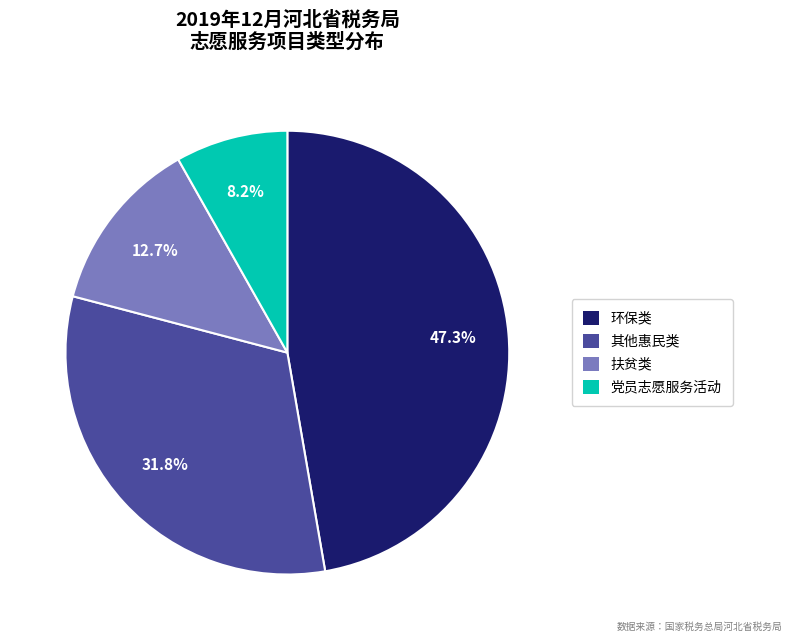

Is it true that 扶贫类 is 13% of the pie?

True